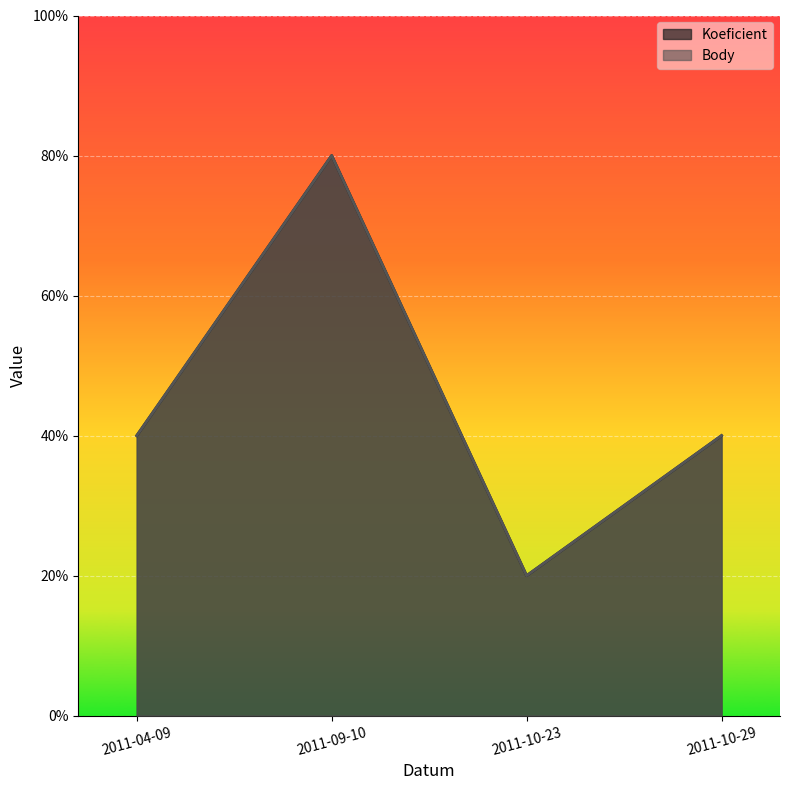

Reading left to right, list all the values displayed in this chart.

Koeficient: 2	4	1	2
Body: 2	4	1	2